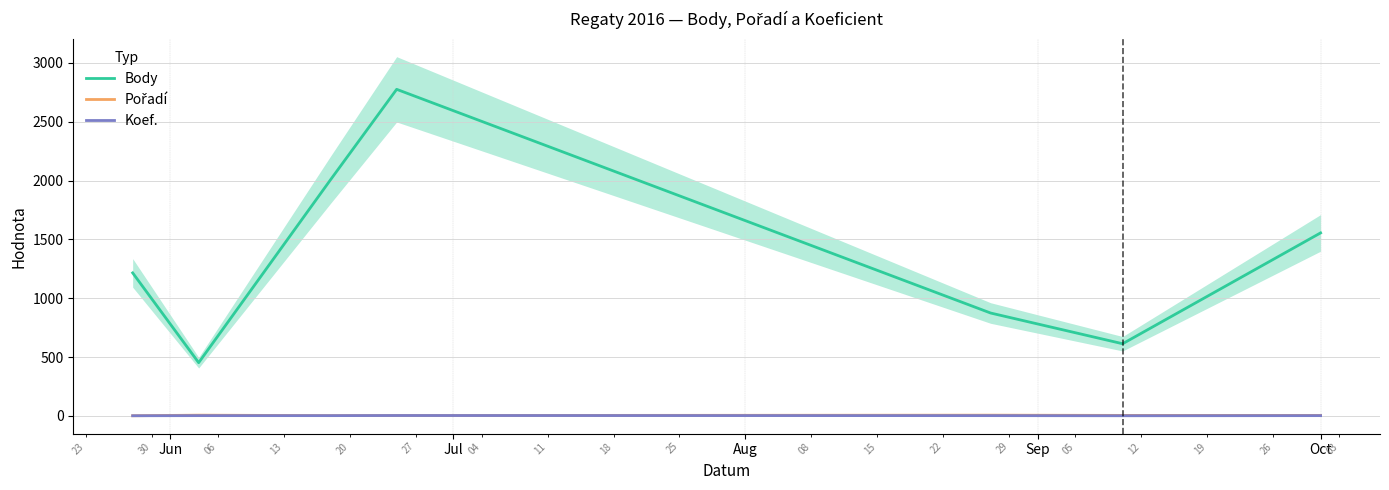

How many data points in Pořadí are less than 4?

3